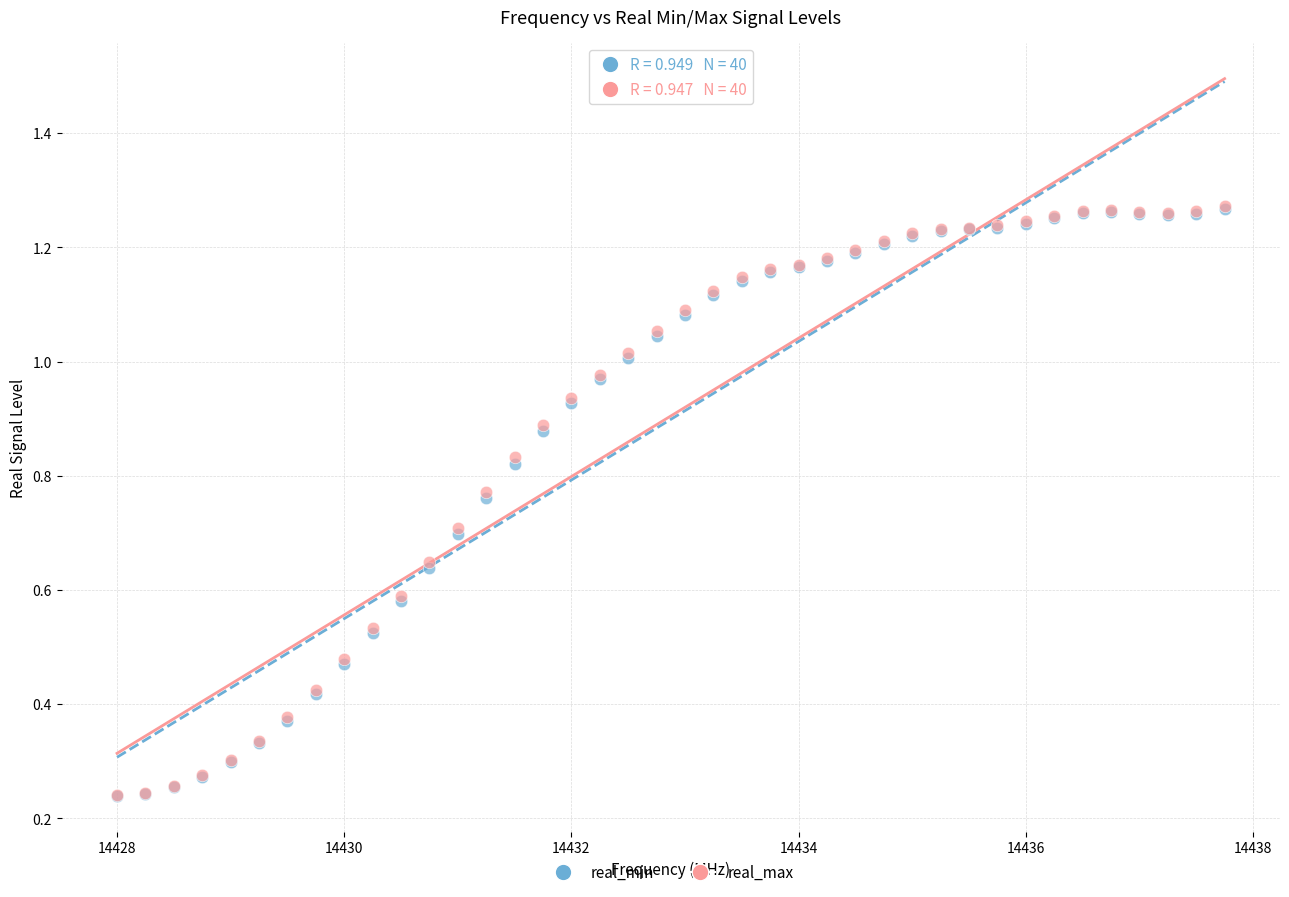

What are all the series names shown in the legend?

real_min, real_max